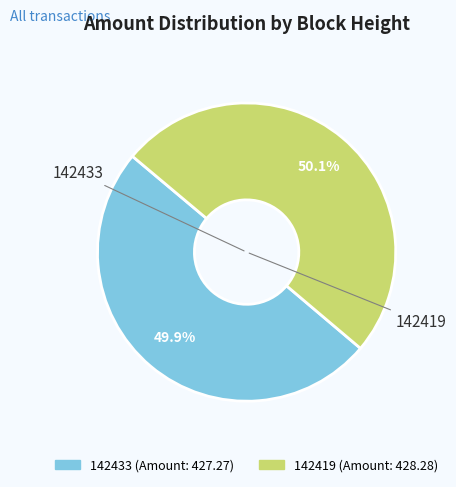

What percentage do 142419 and 142433 together represent?

100.0%